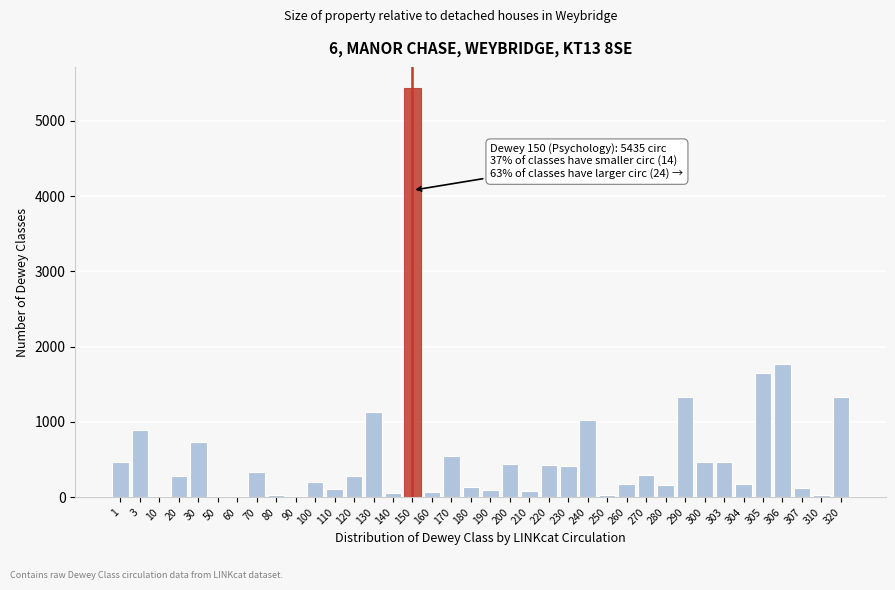

Where is the data nearest to the value 2720?

306